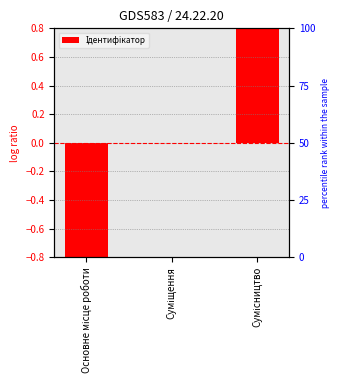

True or false: the data shows 2 at Сумісництво.

False